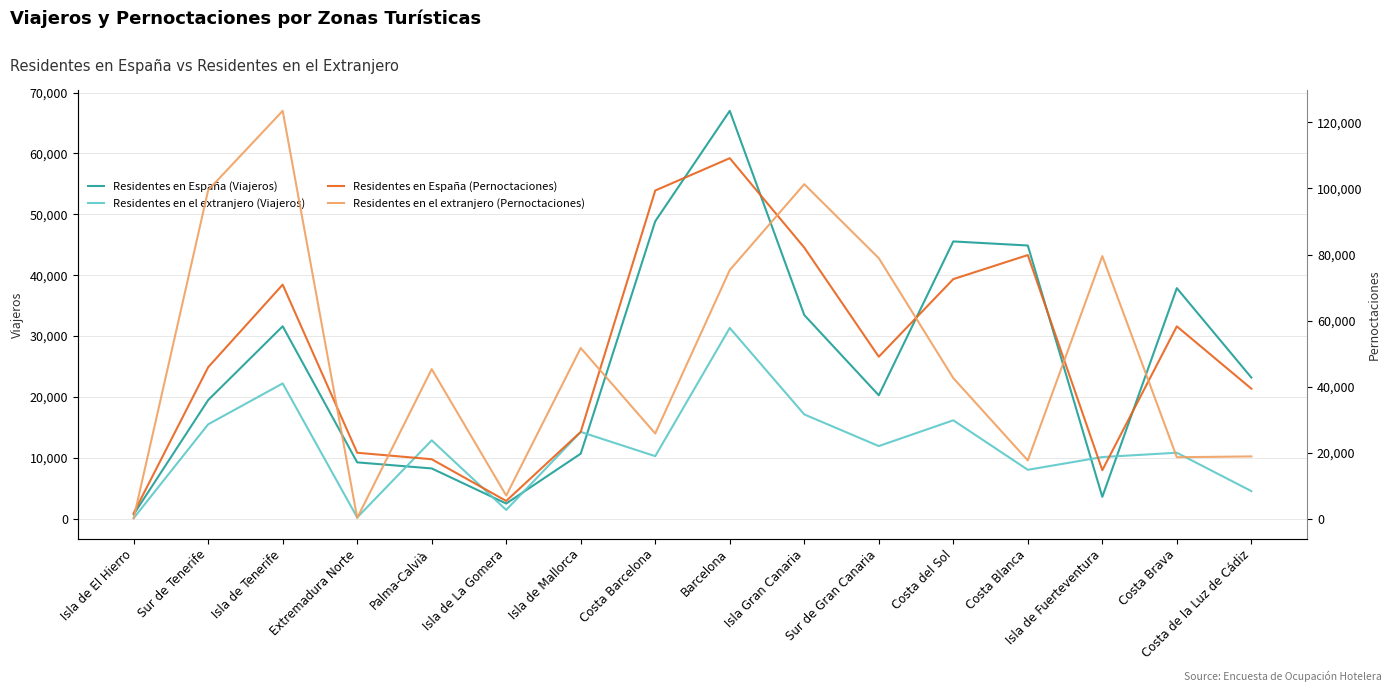

What is the sum of the Residentes en España (Pernoctaciones) values at Isla Gran Canaria and Costa Blanca?

161956